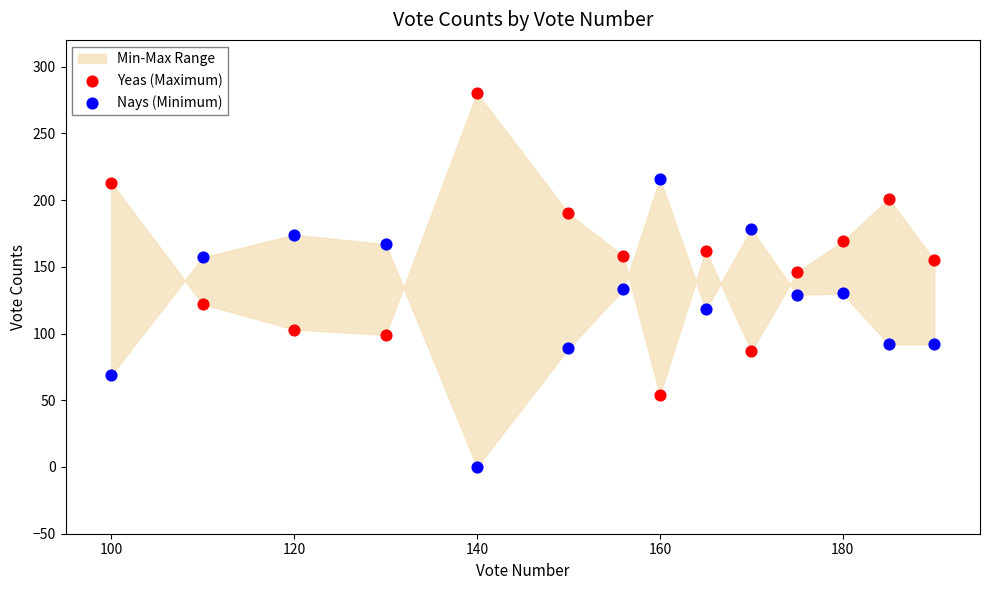

Which series contains the highest Y value?

Yeas (Maximum)